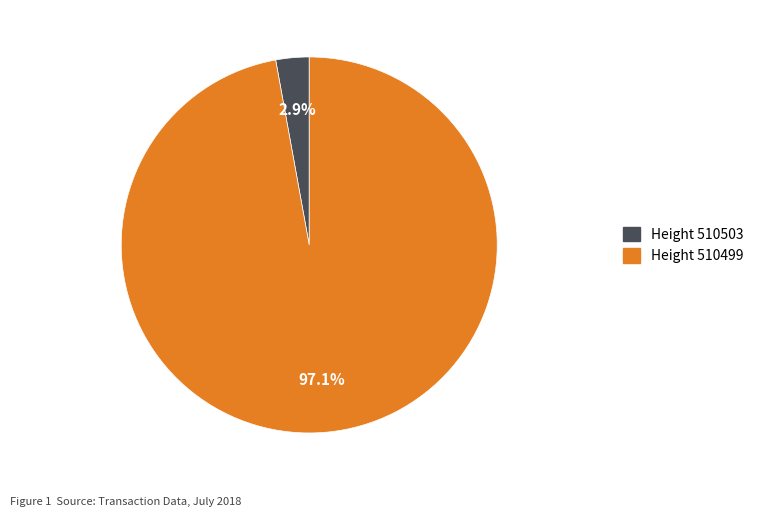

Rank the categories by value from highest to lowest.

Height 510499, Height 510503